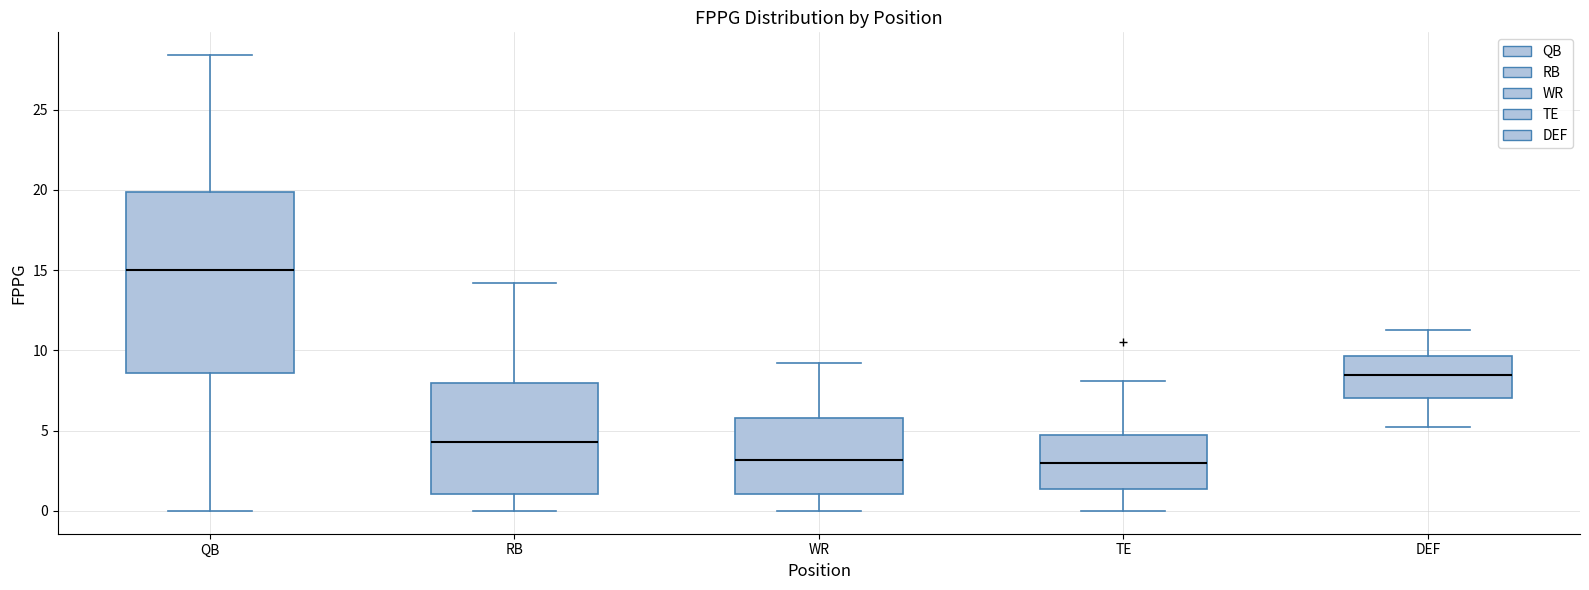

Reading left to right, transcribe this box plot: for each box, give where its median line is, the range the box spans, and where its two whiskers end, as read against the y-axis. The values are not printed on the chart, so give them approximately, as read against the axis.

QB: median 15.0, box 8.5 to 20.0, whiskers 0.0 to 28.5
RB: median 4.5, box 1.0 to 8.0, whiskers 0.0 to 14.0
WR: median 3.0, box 1.0 to 6.0, whiskers 0.0 to 9.0
TE: median 3.0, box 1.5 to 4.5, whiskers 0.0 to 8.0
DEF: median 8.5, box 7.0 to 9.5, whiskers 5.0 to 11.5